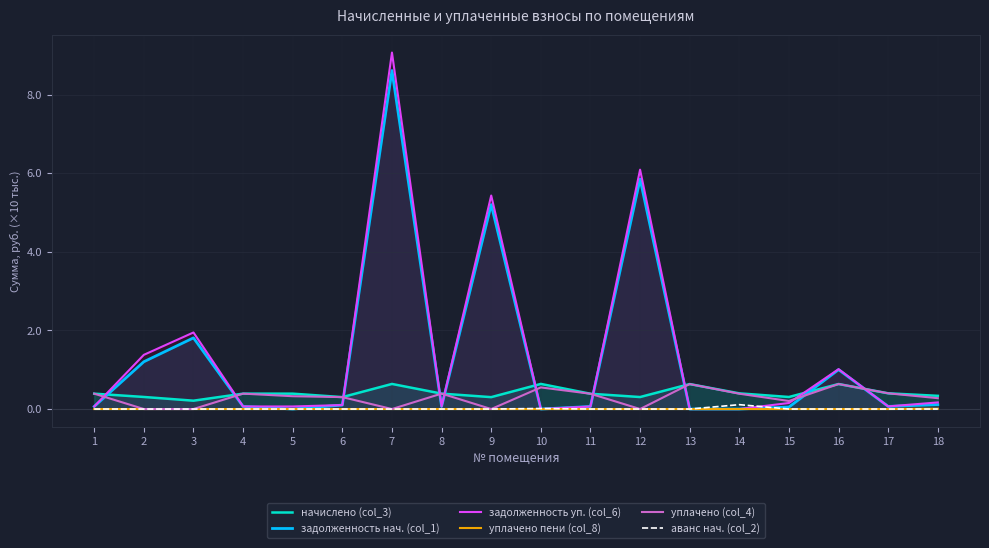

What are all the series names shown in the legend?

начислено (col_3), задолженность нач. (col_1), задолженность уп. (col_6), уплачено пени (col_8), уплачено (col_4), аванс нач. (col_2)